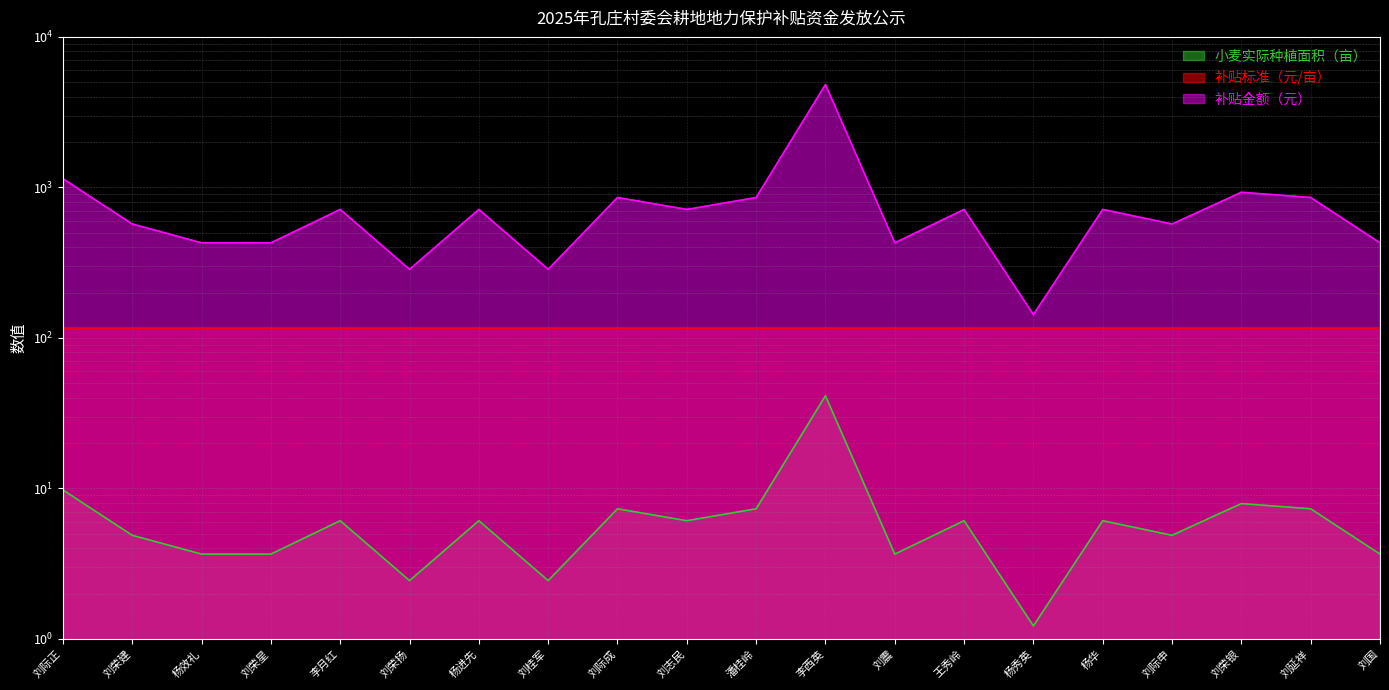

Where is 小麦实际种植面积（亩） nearest to the value 21?

刘际正